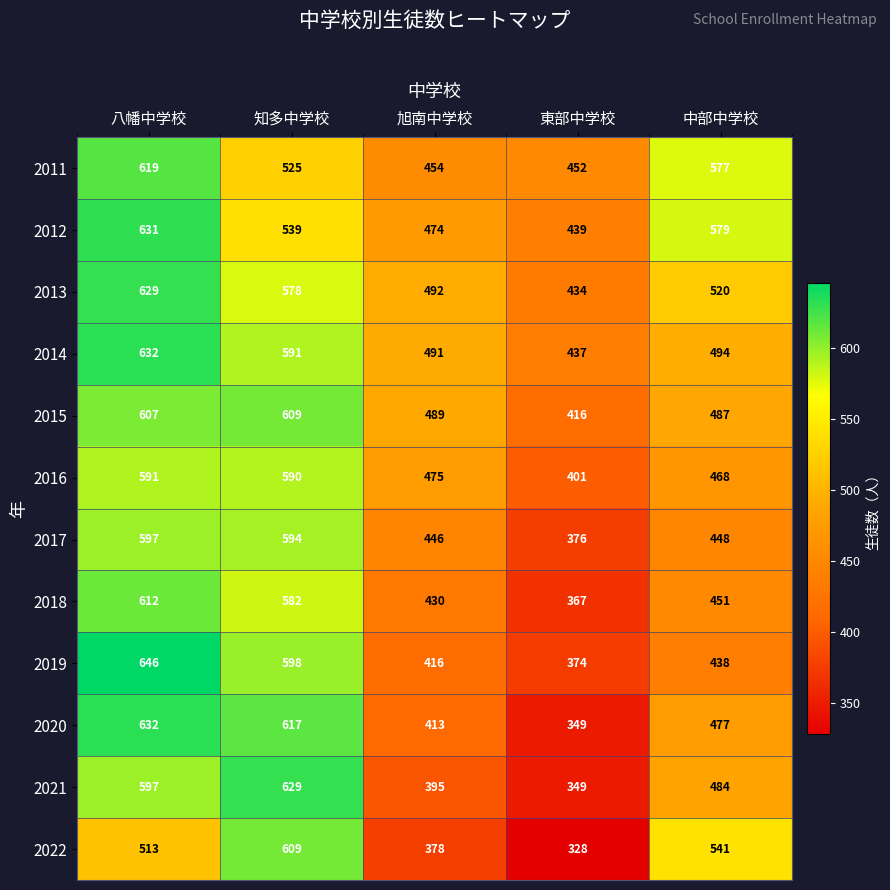

Which series has the largest total across all categories?

2012